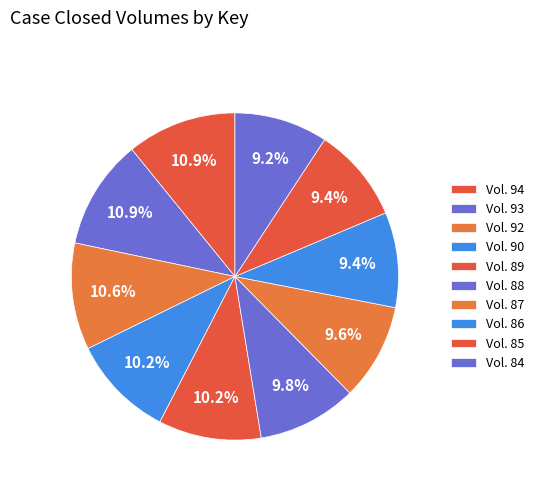

Approximately how many times larger is the value at Vol. 84 compared to Vol. 86?

1.0